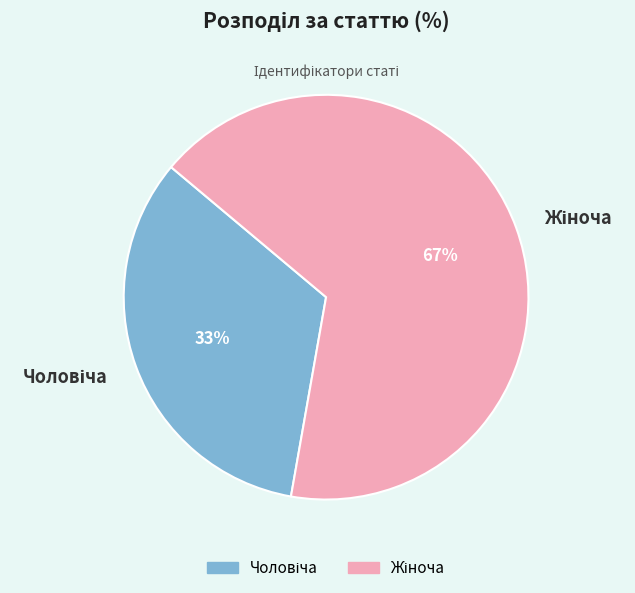

Which category has the smallest portion of the pie?

Чоловіча